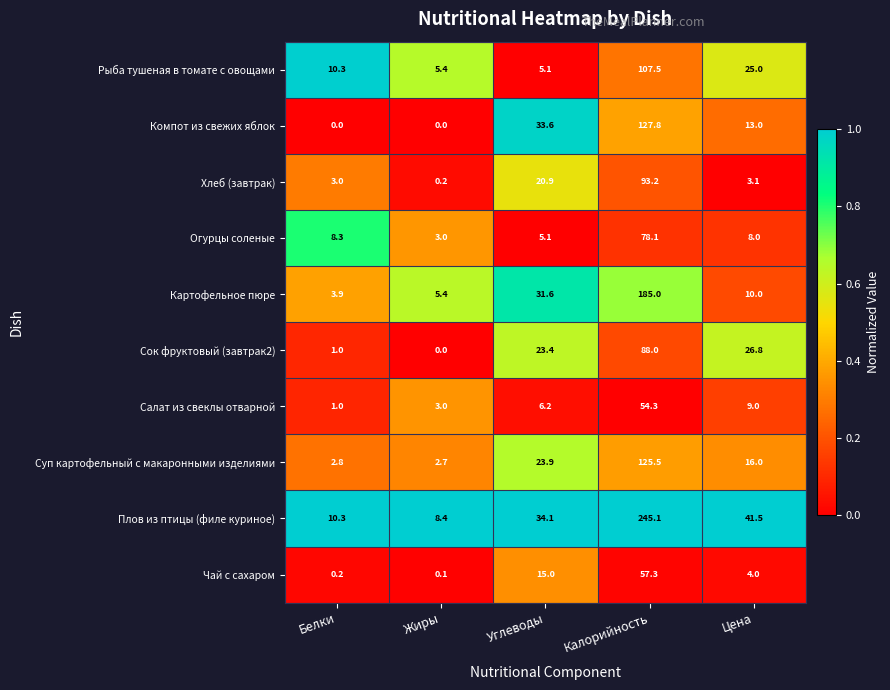

At which label does Салат из свеклы отварной reach its minimum?

Белки